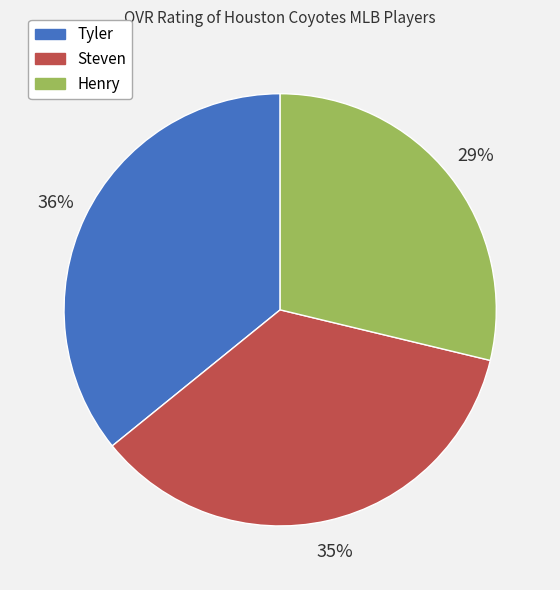

To the nearest percent, what is the average slice percentage?

33%